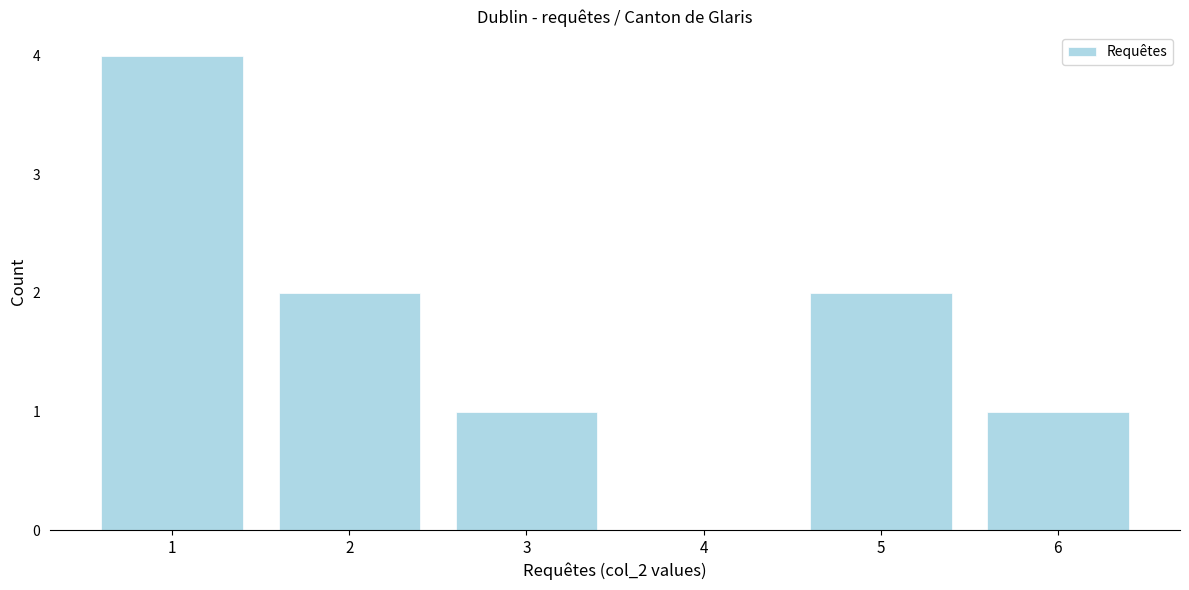

Reading left to right, extract all data points from this chart.

1=4	2=2	3=1	4=0	5=2	6=1